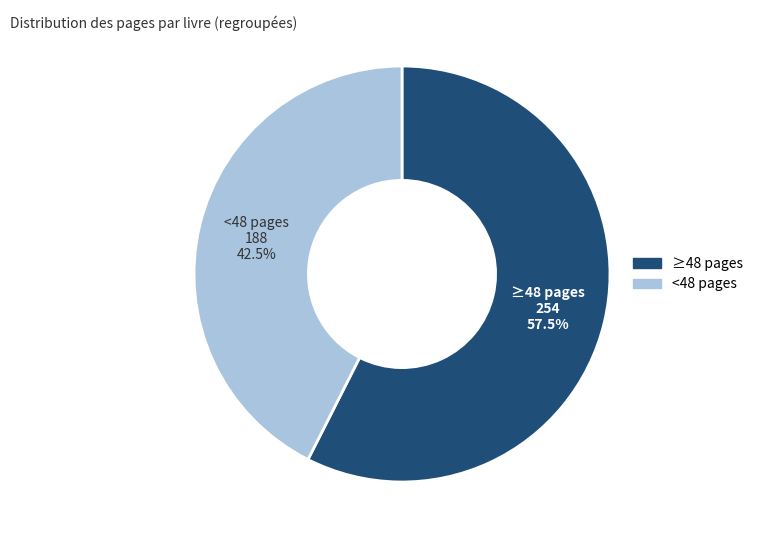

Is there any slice that represents more than half of the pie?

Yes